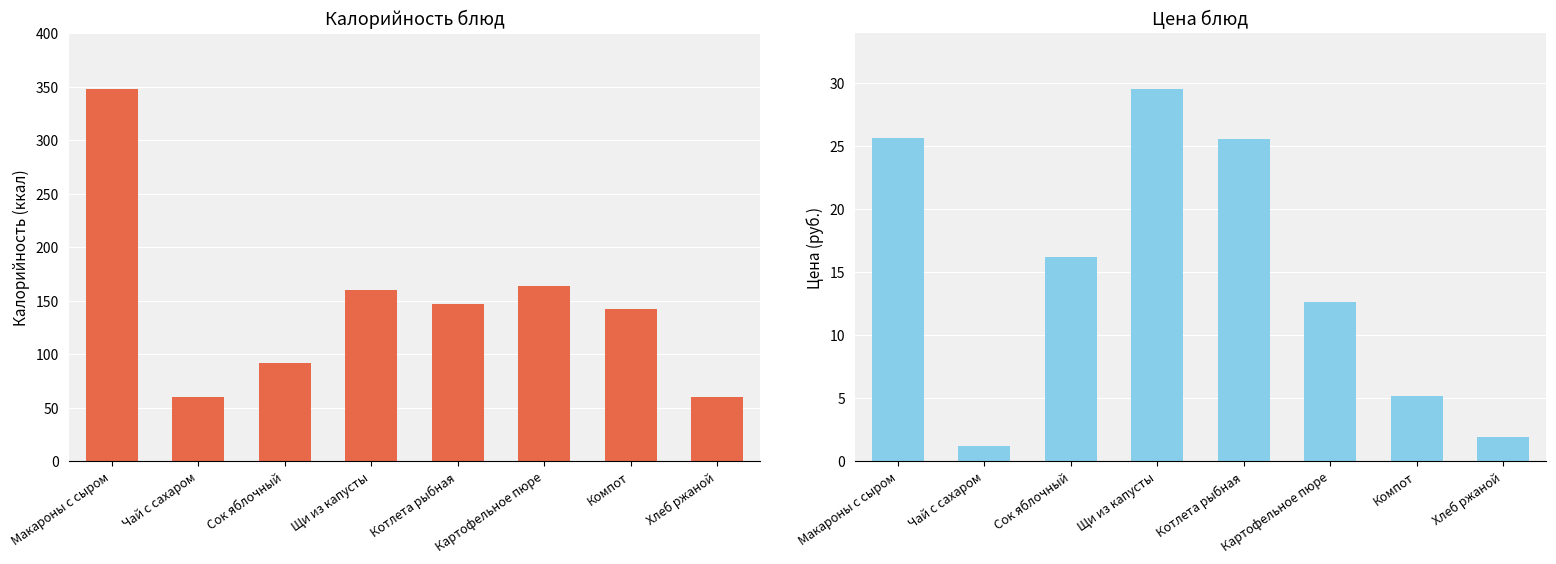

What is the sum of all Калорийность values?

1173.0